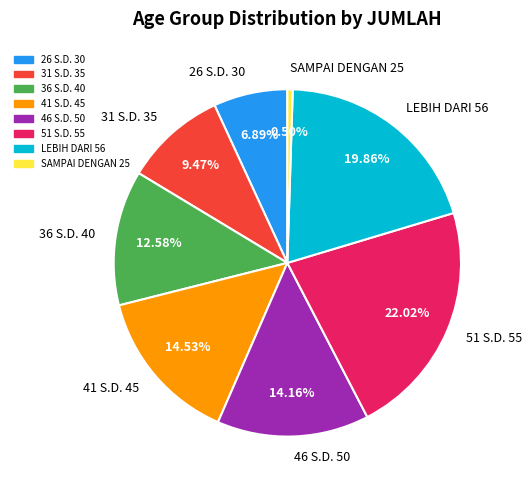

Is it true that LEBIH DARI 56 is 20% of the pie?

True